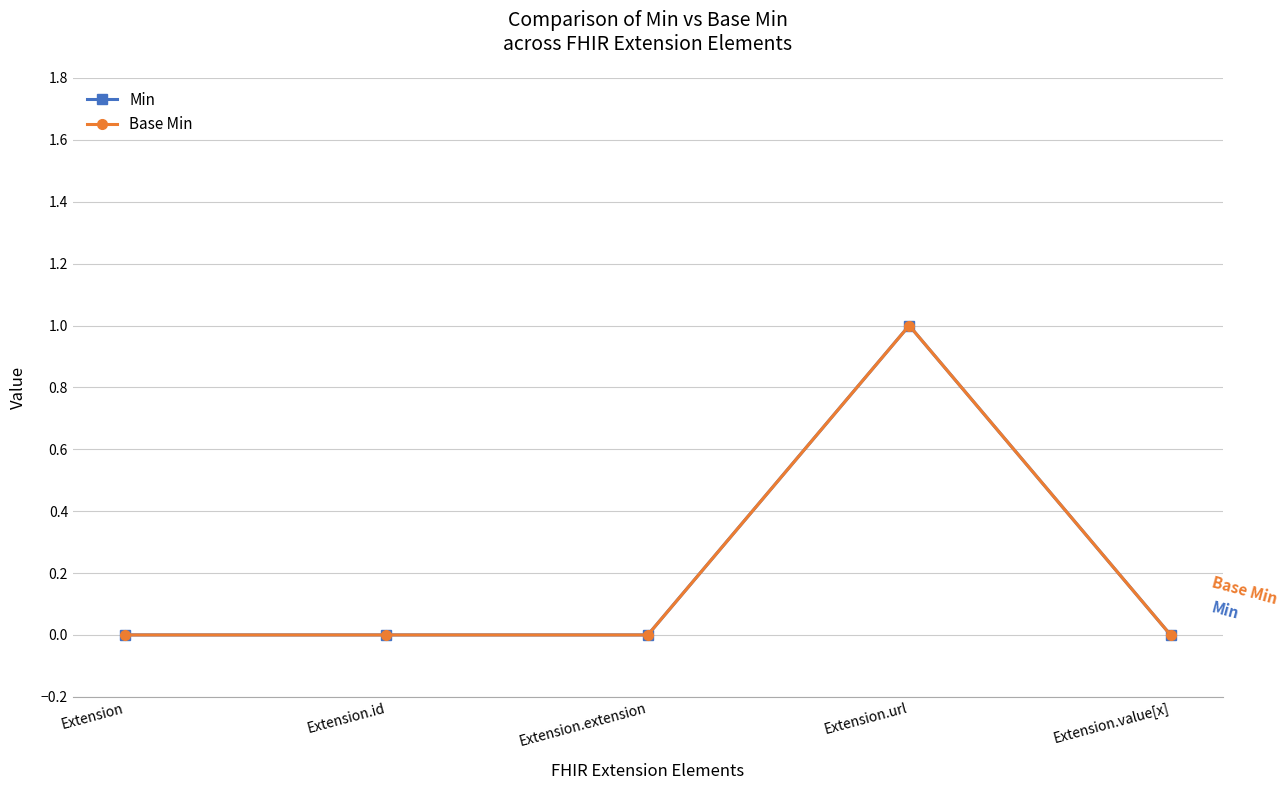

True or false: Min has a value of 1 at Extension.value[x].

False